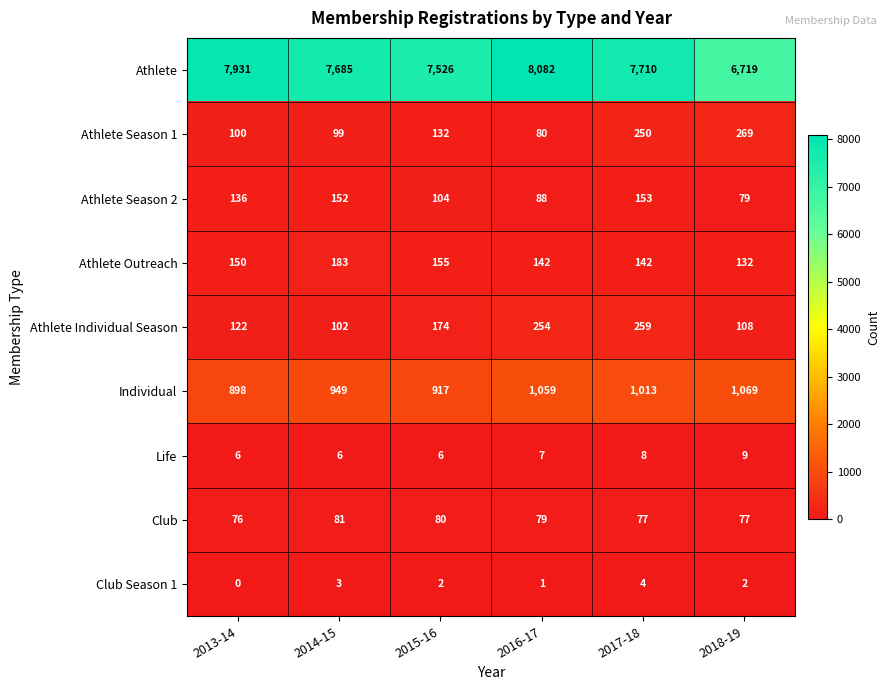

Between 2013-14 and 2015-16, which series saw the biggest shift?

Athlete